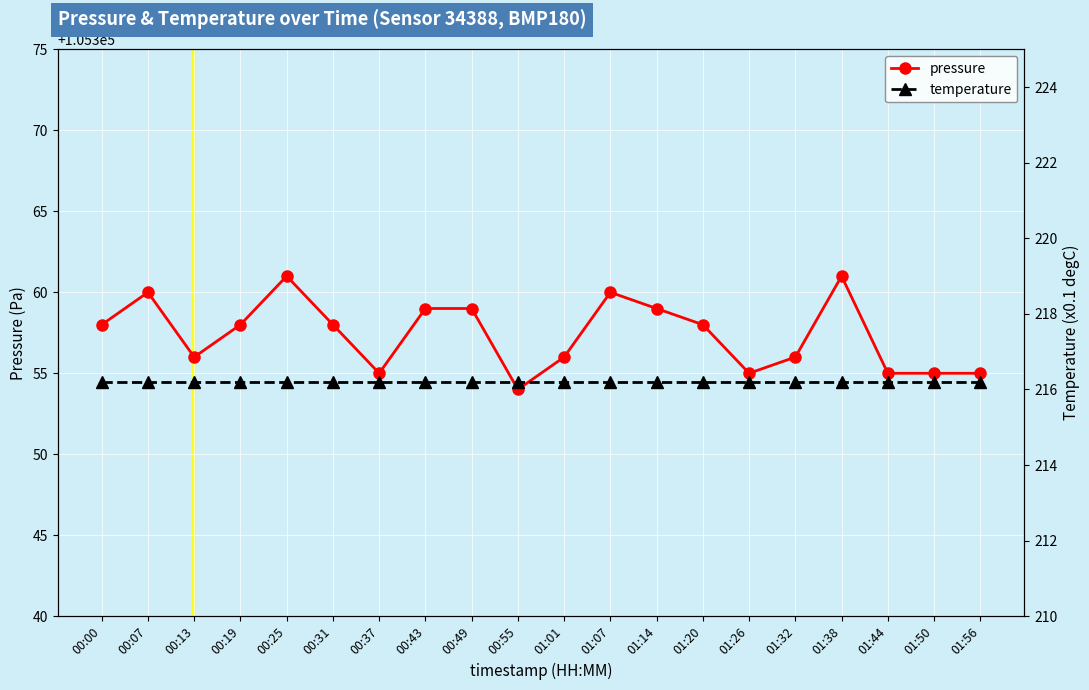

Between 00:43 and 00:25, which is larger?

00:25